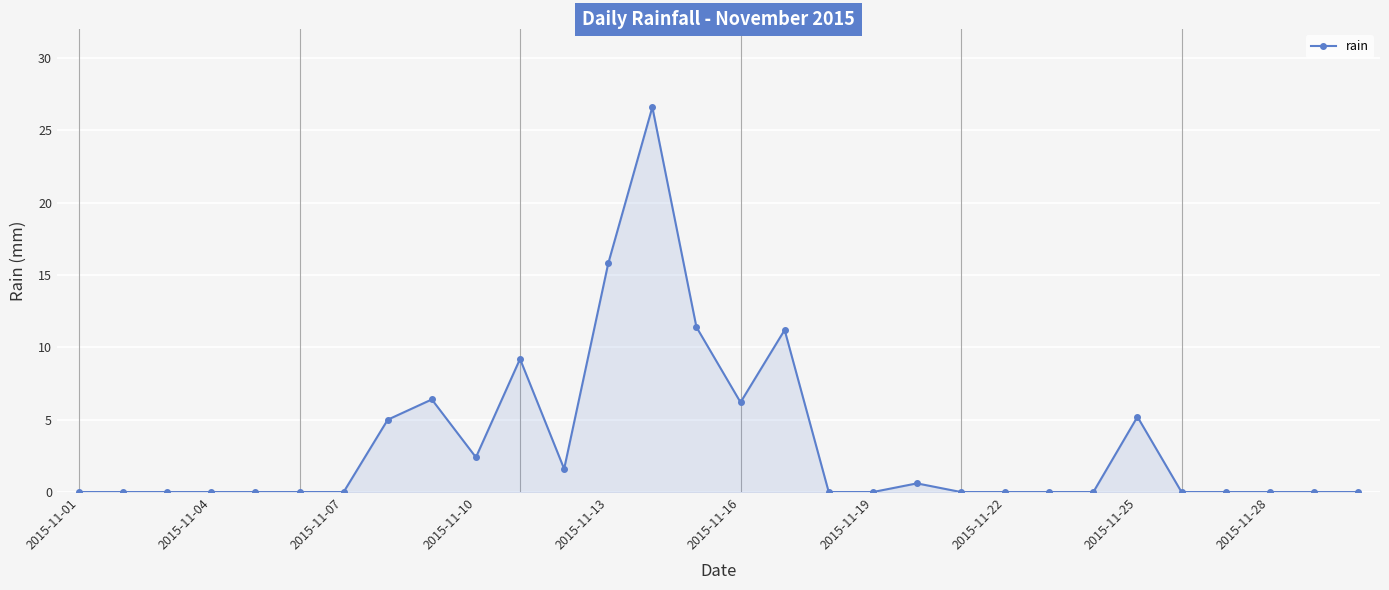

True or false: there are more than 2 points higher than both neighbors.

True